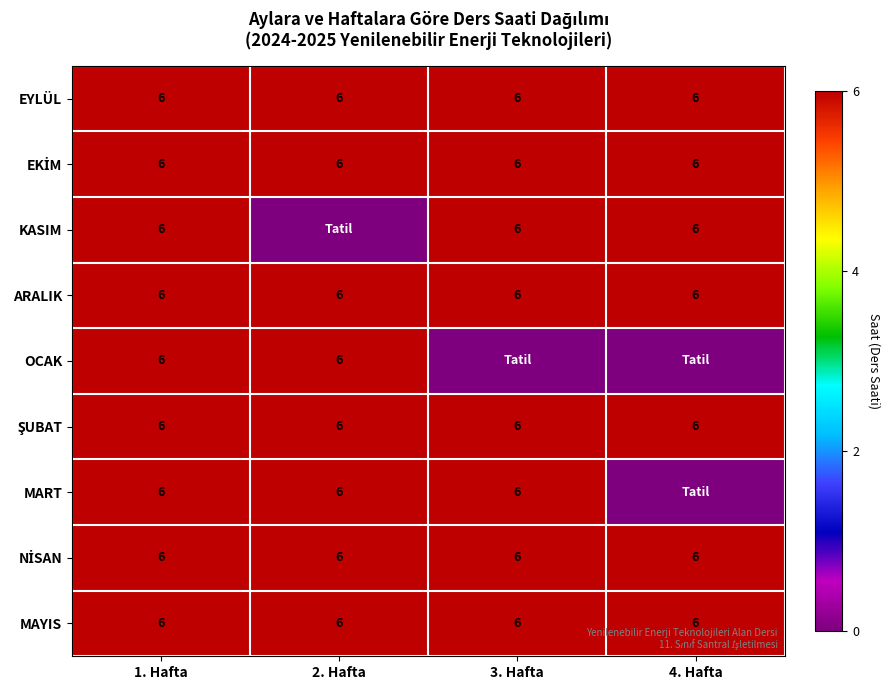

True or false: EYLÜL has a value of 6 at 1. Hafta.

True